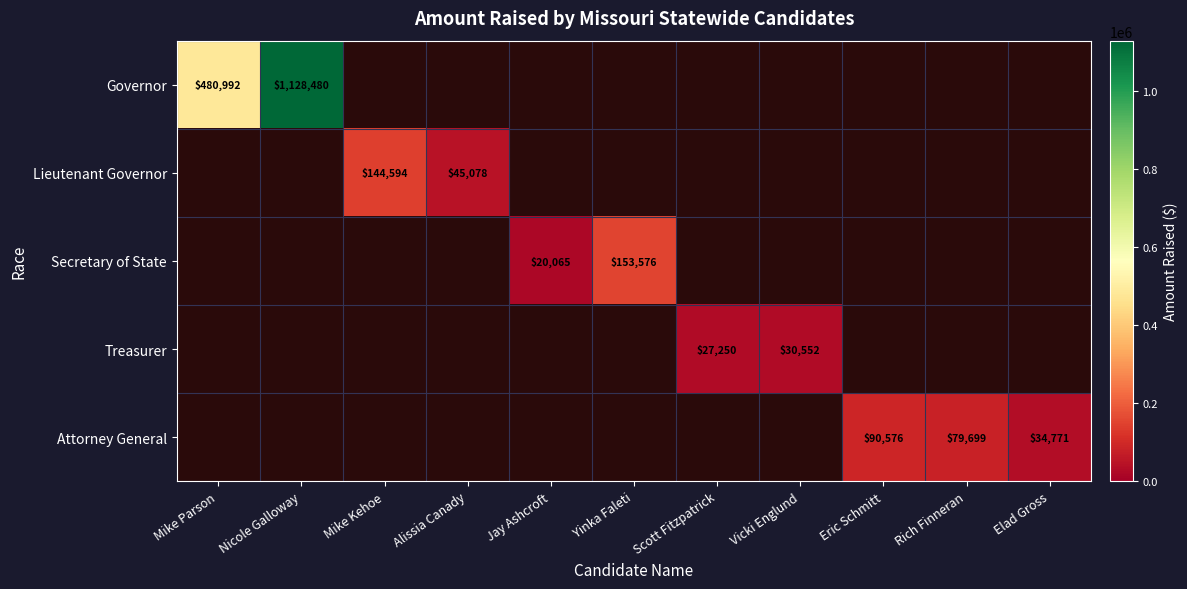

Which series has the largest range (max minus min)?

Governor